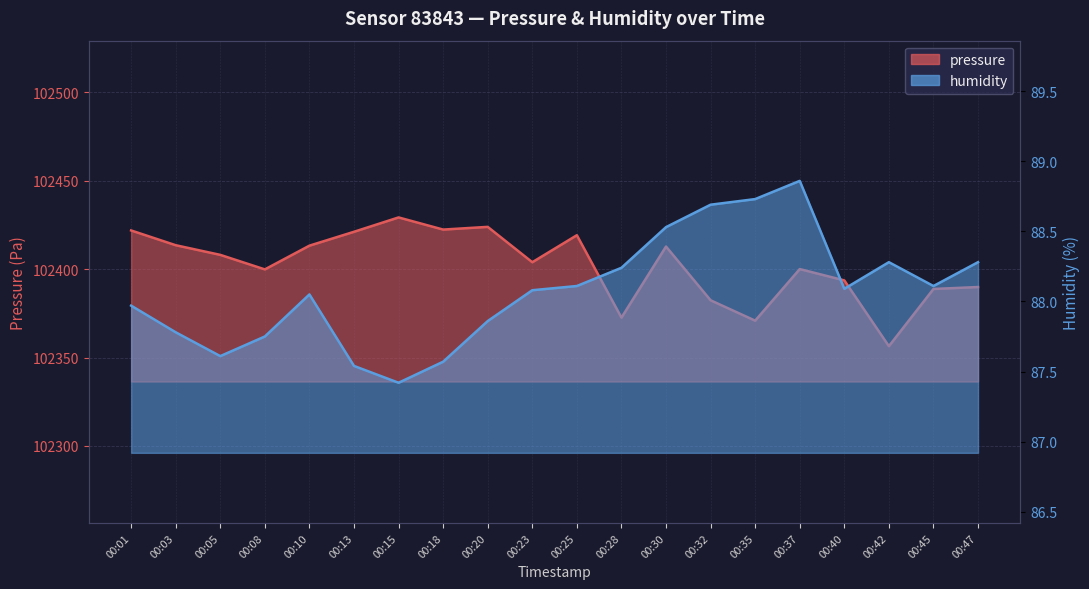

What is the average value of the pressure series?

102402.2